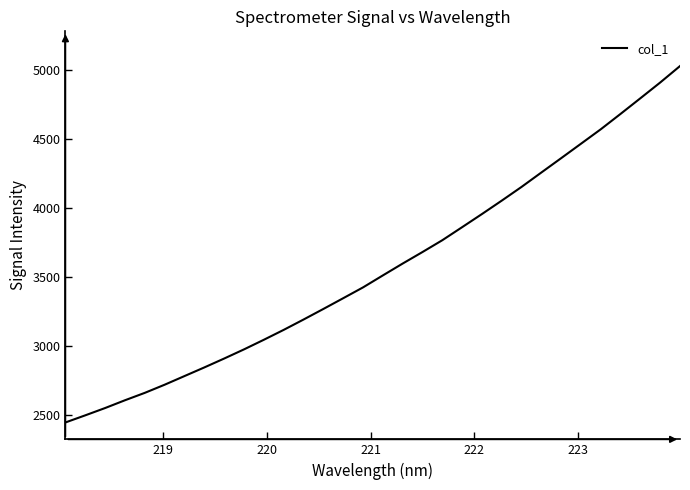

What is the greatest value displayed?

5031.5